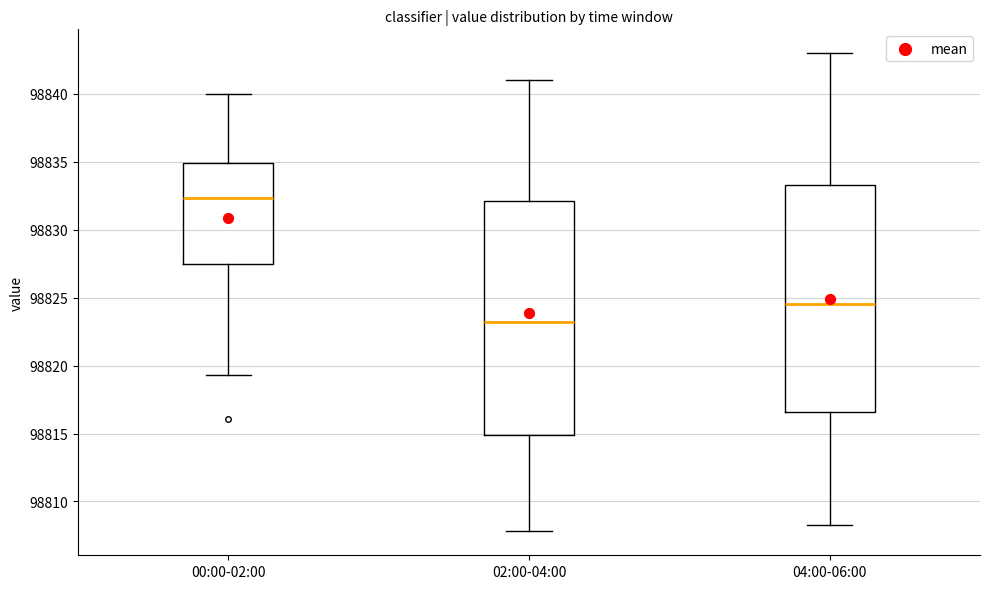

Which box's median line is the highest?

00:00-02:00